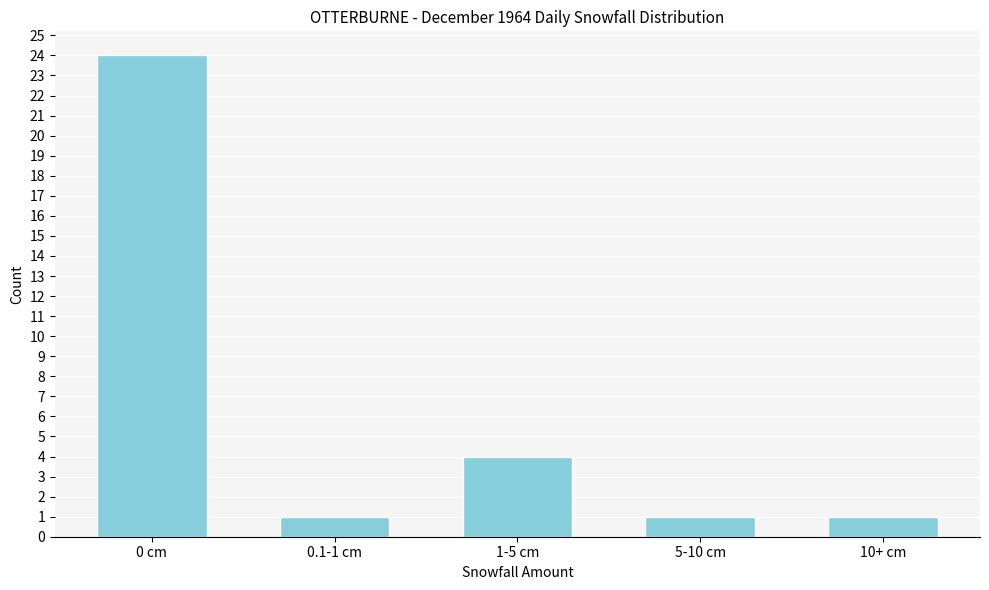

Reading left to right, transcribe all the data shown in this chart.

0 cm=24	0.1-1 cm=1	1-5 cm=4	5-10 cm=1	10+ cm=1